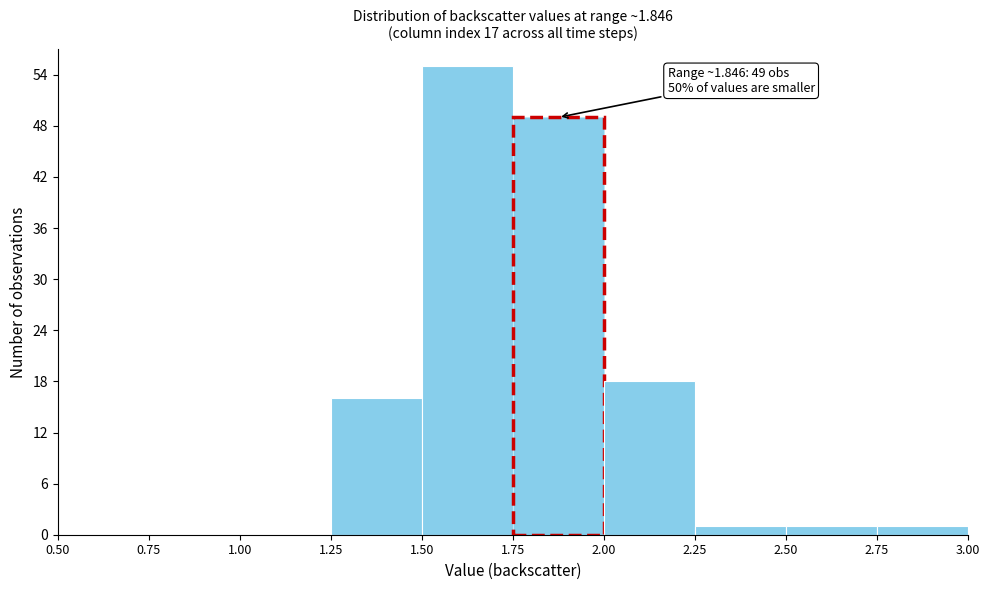

Which range on the x-axis has the tallest bar?

1.50 to 1.75